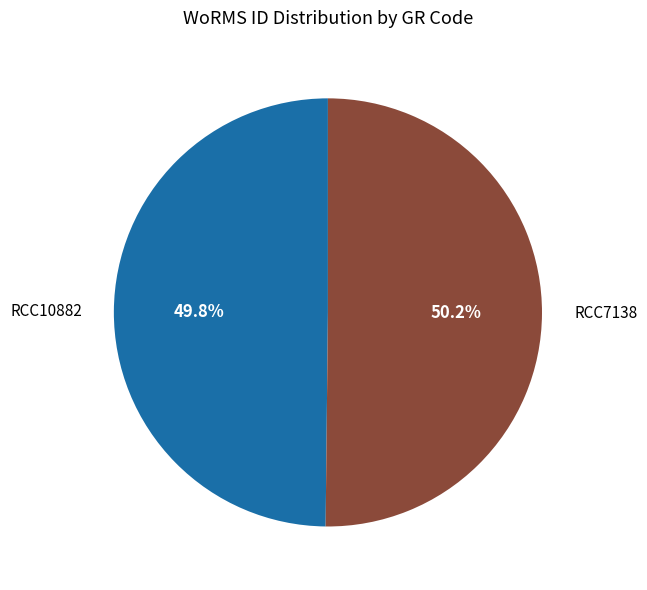

What percentage is the RCC7138 slice, to the nearest percent?

50%